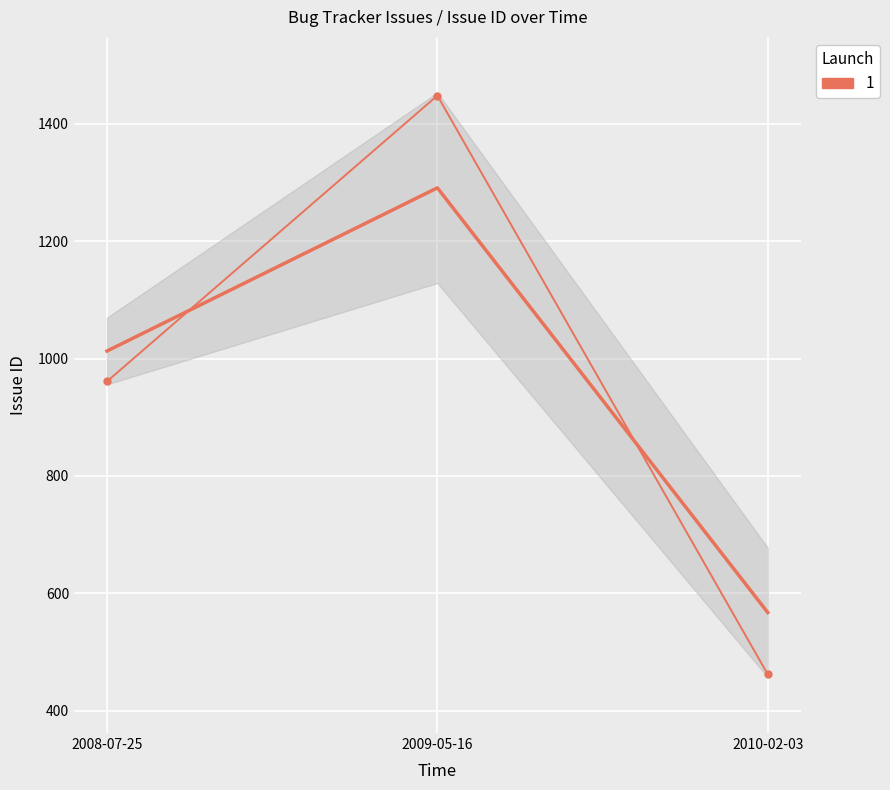

What is the sum of the values at 2010-02-03 and 2008-07-25?

1423